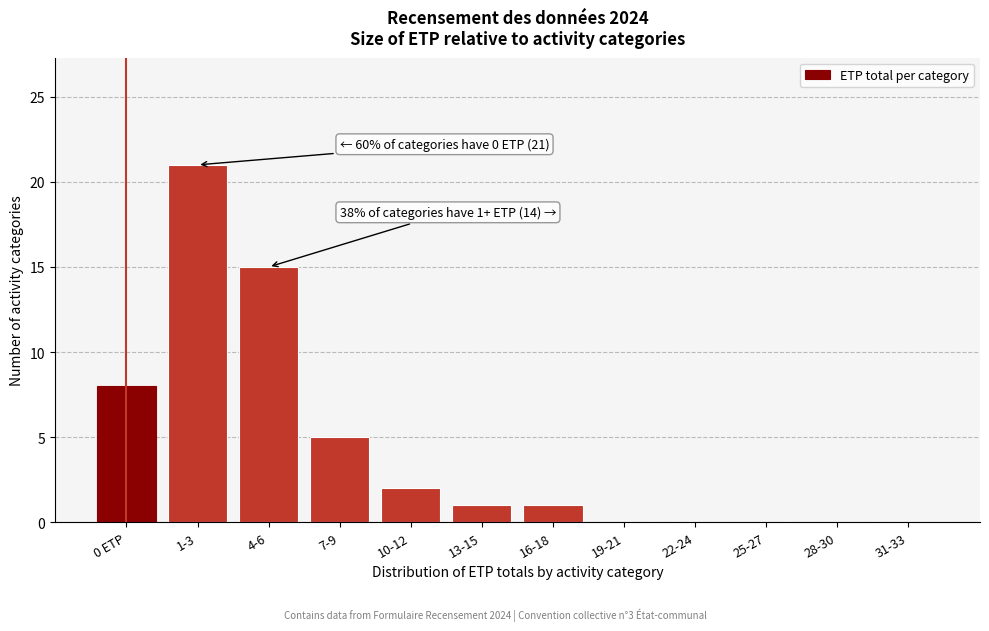

Reading left to right, transcribe all the data shown in this chart.

0 ETP=8	1-3=21	4-6=15	7-9=5	10-12=2	13-15=1	16-18=1	19-21=0	22-24=0	25-27=0	28-30=0	31-33=0